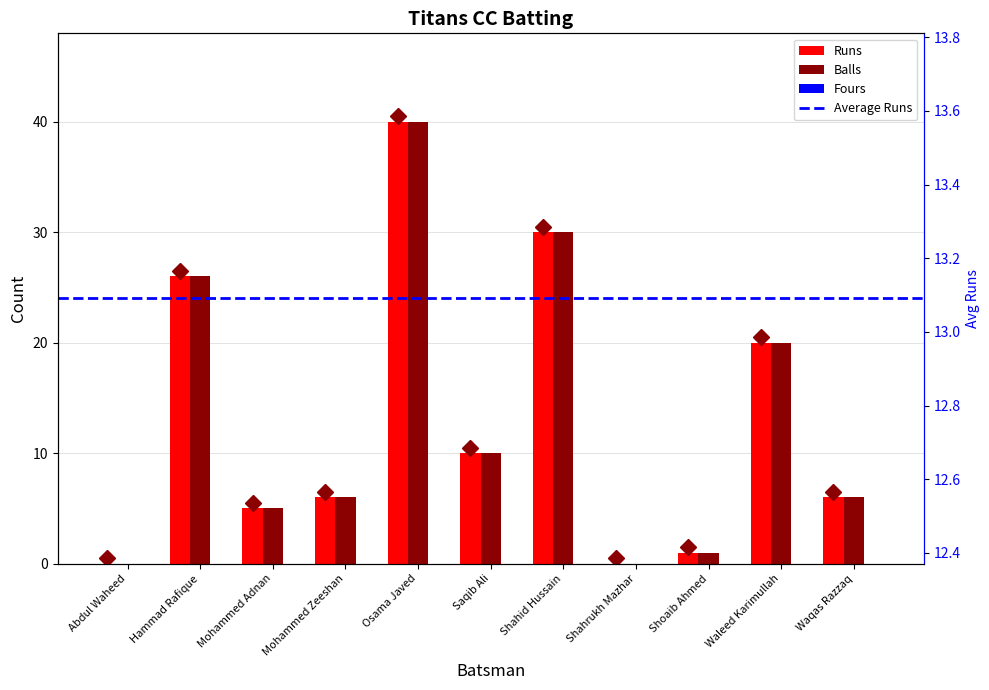

How many categories are shown in the chart?

11